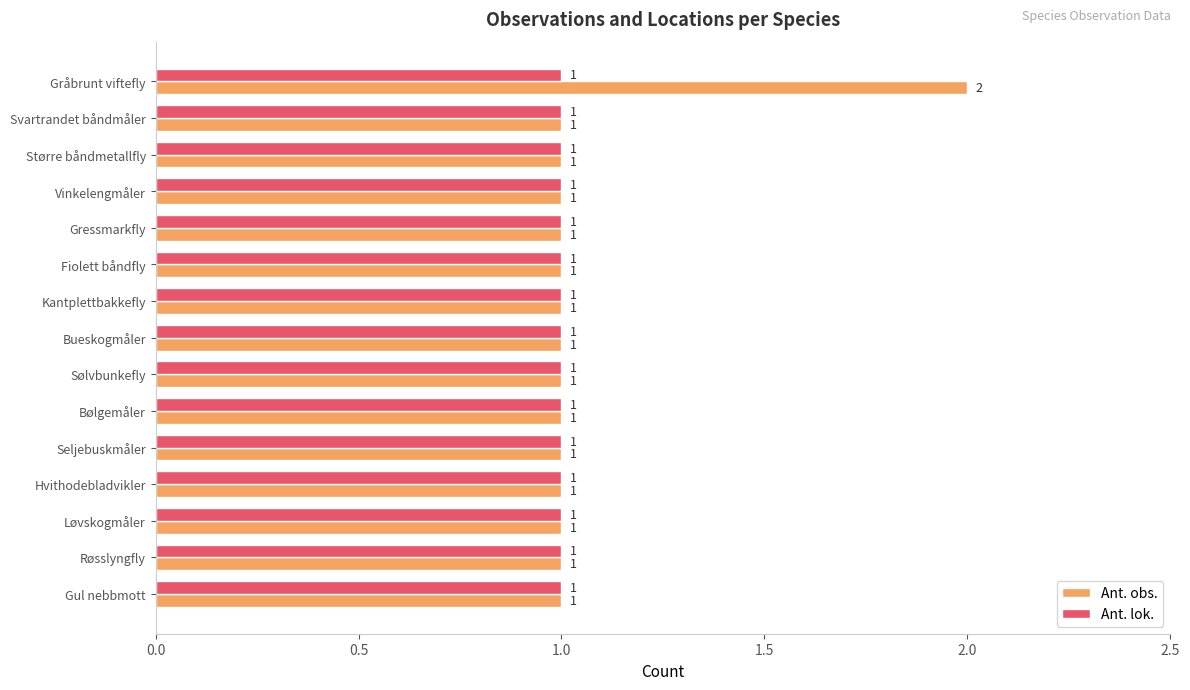

Which series has the largest total across all categories?

Ant. obs.